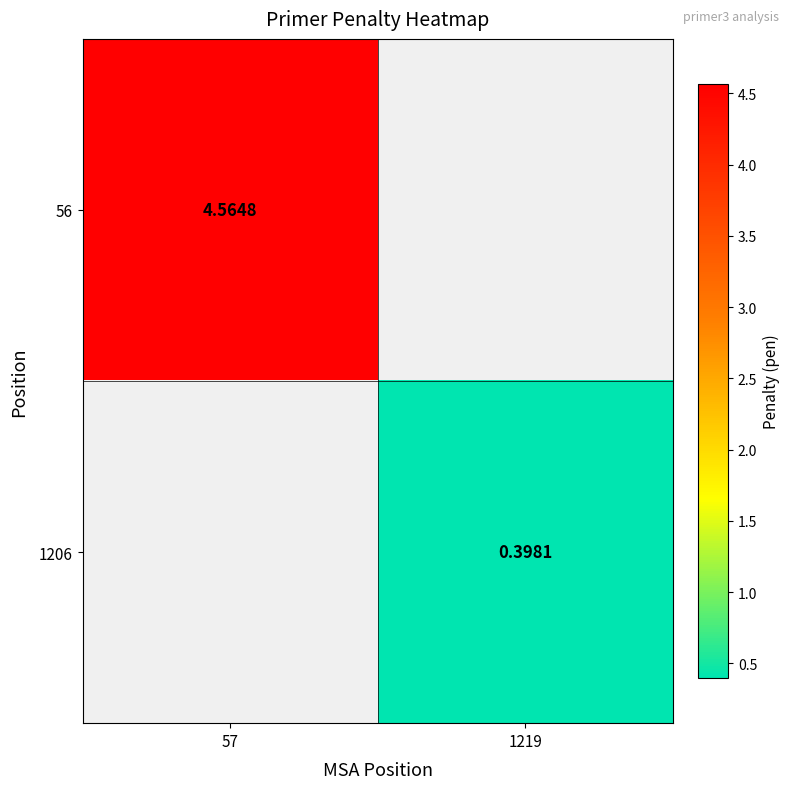

Is the value of 56 at 57 greater than the value of 1206 at 1219?

Yes